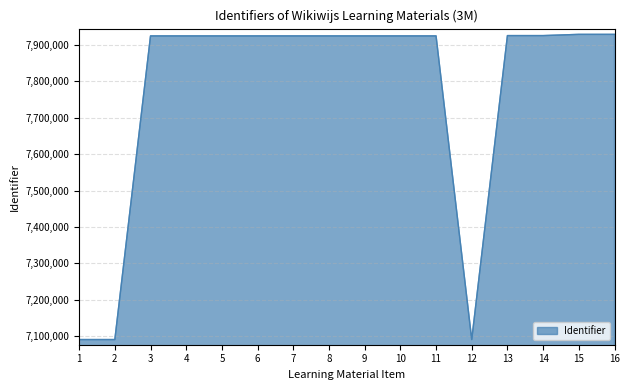

What is the change in value from 4 to 12?

-834993